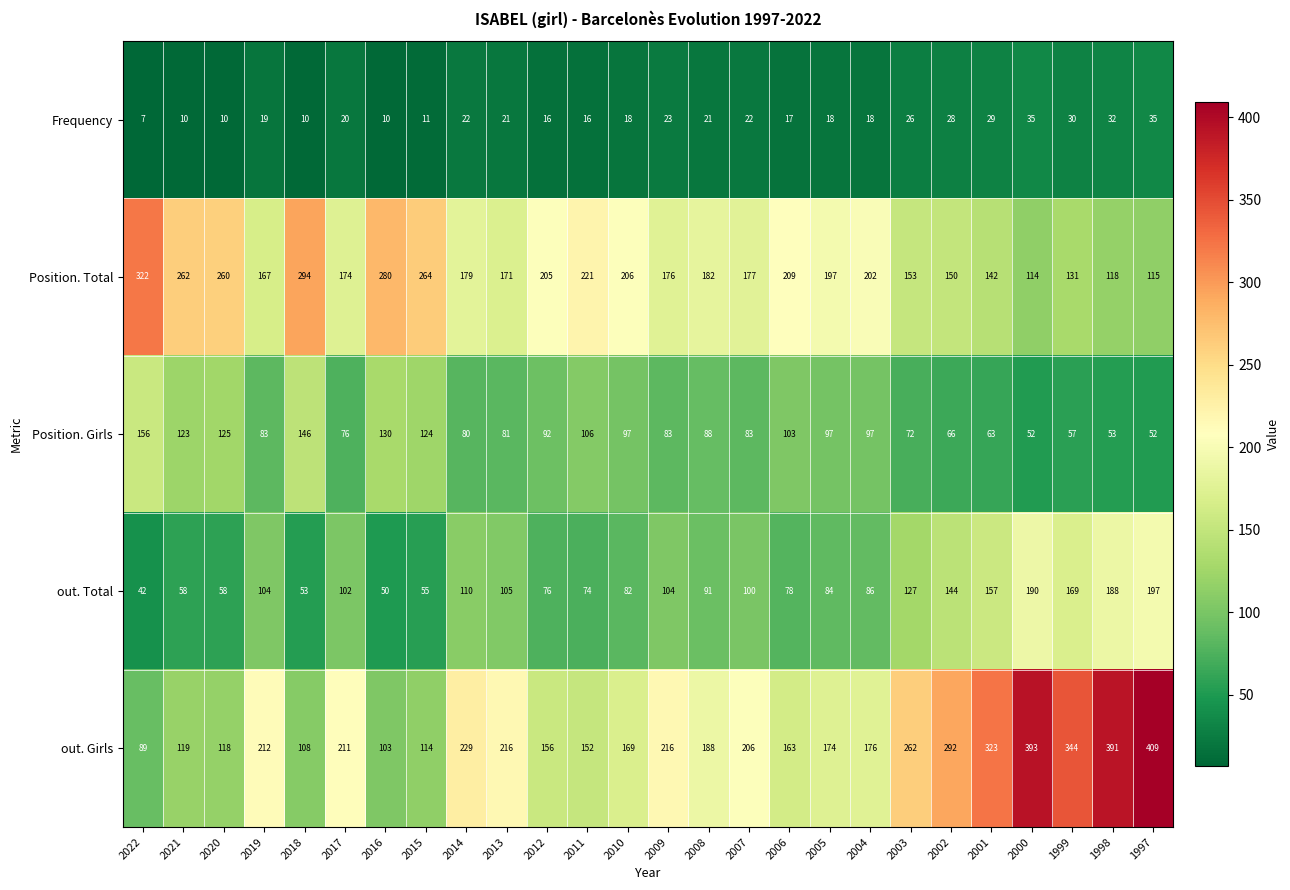

Where is out. Girls nearest to the value 249?

2003